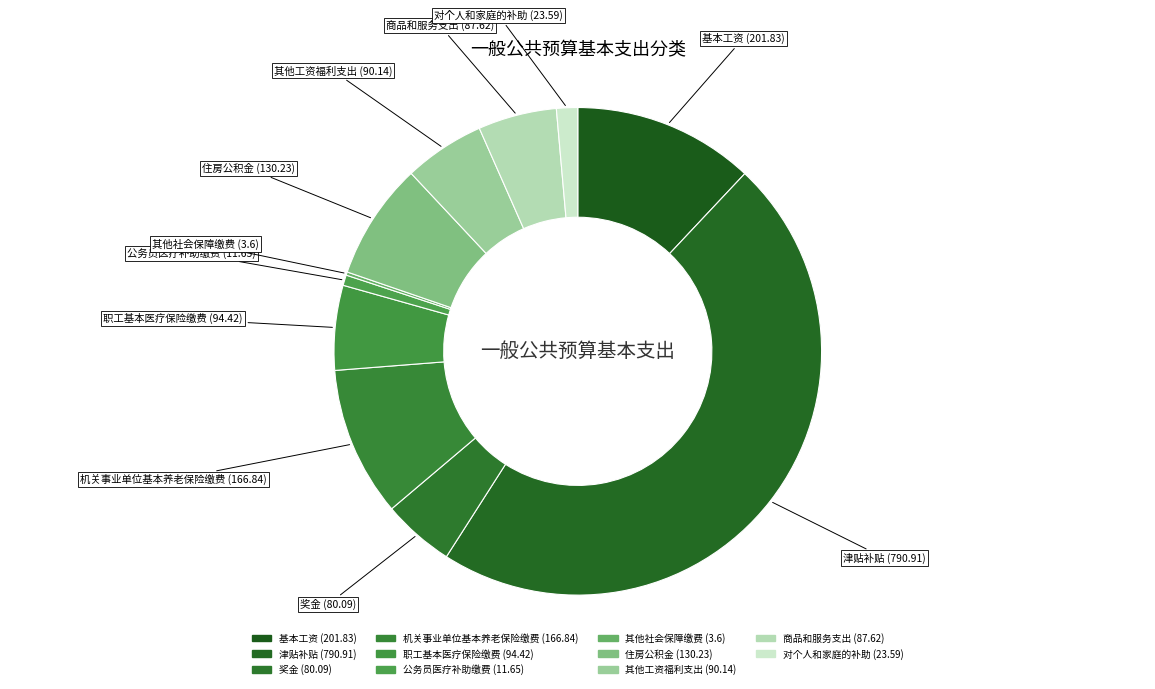

True or false: 其他工资福利支出 accounts for 5% of the total.

True